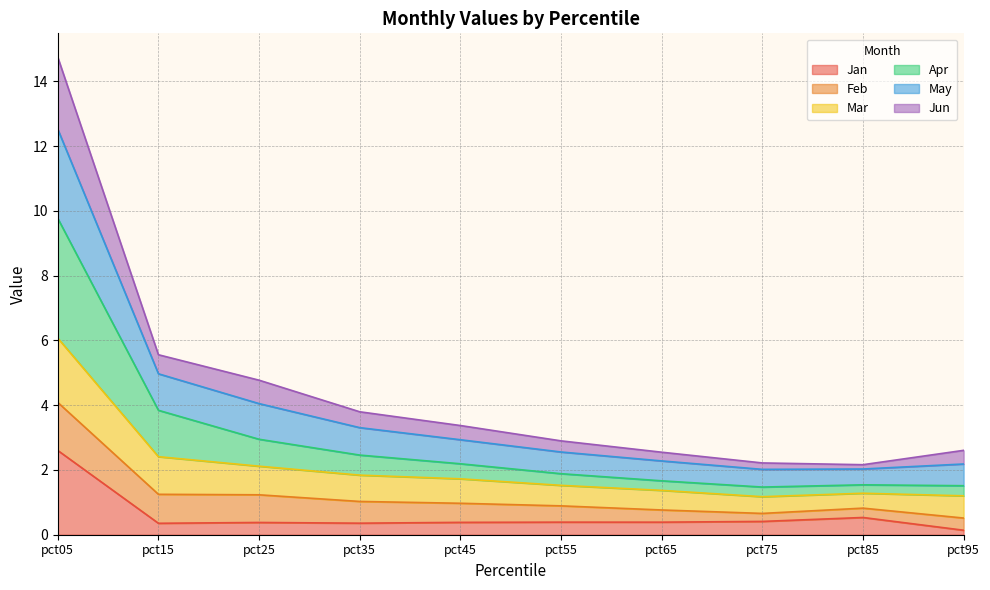

How many lines are shown in the chart?

6